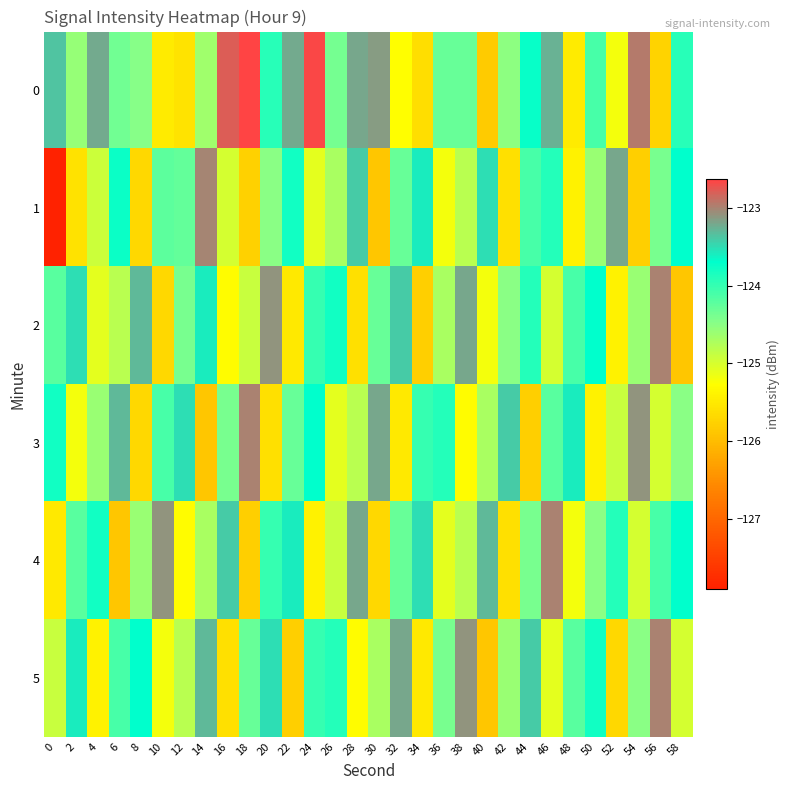

Reading left to right, extract all data points from this chart.

0: 0=-123.4	2=-124.6	4=-123.2	6=-124.4	8=-124.5	10=-125.5	12=-125.6	14=-124.7	16=-122.8	18=-122.6	20=-123.9	22=-123.2	24=-122.7	26=-124.4	28=-123.2	30=-123.1	32=-125.3	34=-125.6	36=-124.3	38=-124.3	40=-125.8	42=-124.5	44=-123.7	46=-123.3	48=-125.5	50=-124.1	52=-125.2	54=-122.9	56=-125.8	58=-123.9
1: 0=-127.9	2=-125.6	4=-124.9	6=-123.8	8=-125.7	10=-124.2	12=-124.3	14=-123.0	16=-125.0	18=-125.8	20=-124.5	22=-123.8	24=-125.1	26=-124.7	28=-123.4	30=-125.9	32=-124.3	34=-123.6	36=-125.2	38=-124.8	40=-123.5	42=-125.6	44=-124.1	46=-123.9	48=-125.4	50=-124.6	52=-123.2	54=-125.8	56=-124.4	58=-123.7
2: 0=-124.2	2=-123.5	4=-125.1	6=-124.8	8=-123.3	10=-125.7	12=-124.4	14=-123.6	16=-125.3	18=-124.9	20=-123.1	22=-125.5	24=-124.0	26=-123.8	28=-125.6	30=-124.3	32=-123.4	34=-125.8	36=-124.7	38=-123.2	40=-125.2	42=-124.5	44=-123.9	46=-125.0	48=-124.1	50=-123.7	52=-125.4	54=-124.6	56=-123.0	58=-125.9
3: 0=-123.8	2=-125.2	4=-124.6	6=-123.3	8=-125.7	10=-124.1	12=-123.5	14=-125.9	16=-124.4	18=-123.0	20=-125.6	22=-124.3	24=-123.7	26=-125.1	28=-124.8	30=-123.2	32=-125.5	34=-124.0	36=-123.9	38=-125.3	40=-124.7	42=-123.4	44=-125.8	46=-124.2	48=-123.6	50=-125.4	52=-124.9	54=-123.1	56=-125.0	58=-124.5
4: 0=-125.5	2=-124.2	4=-123.8	6=-125.9	8=-124.6	10=-123.1	12=-125.3	14=-124.7	16=-123.4	18=-125.8	20=-124.0	22=-123.6	24=-125.4	26=-124.9	28=-123.2	30=-125.7	32=-124.3	34=-123.5	36=-125.1	38=-124.8	40=-123.3	42=-125.6	44=-124.4	46=-123.0	48=-125.2	50=-124.5	52=-123.9	54=-125.0	56=-124.1	58=-123.7
5: 0=-124.9	2=-123.6	4=-125.4	6=-124.1	8=-123.7	10=-125.2	12=-124.8	14=-123.3	16=-125.6	18=-124.3	20=-123.5	22=-125.8	24=-124.0	26=-123.9	28=-125.3	30=-124.7	32=-123.2	34=-125.5	36=-124.4	38=-123.1	40=-125.9	42=-124.6	44=-123.4	46=-125.1	48=-124.2	50=-123.8	52=-125.7	54=-124.5	56=-123.0	58=-125.0